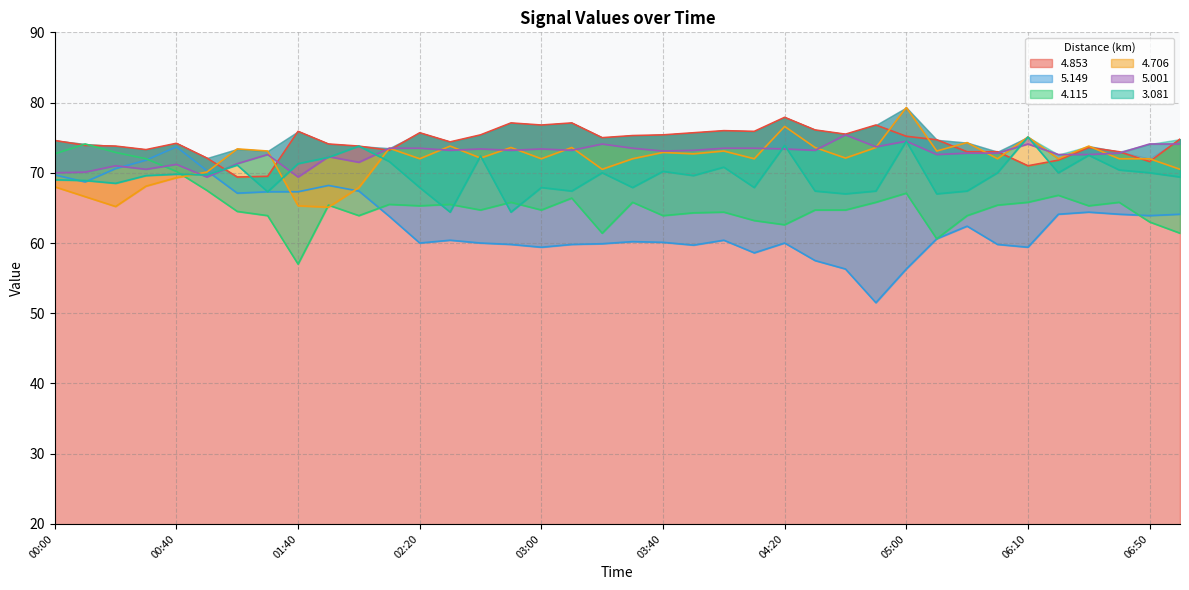

Is the value of   5.149 at 02:40 greater than the value of   4.115 at 06:10?

No